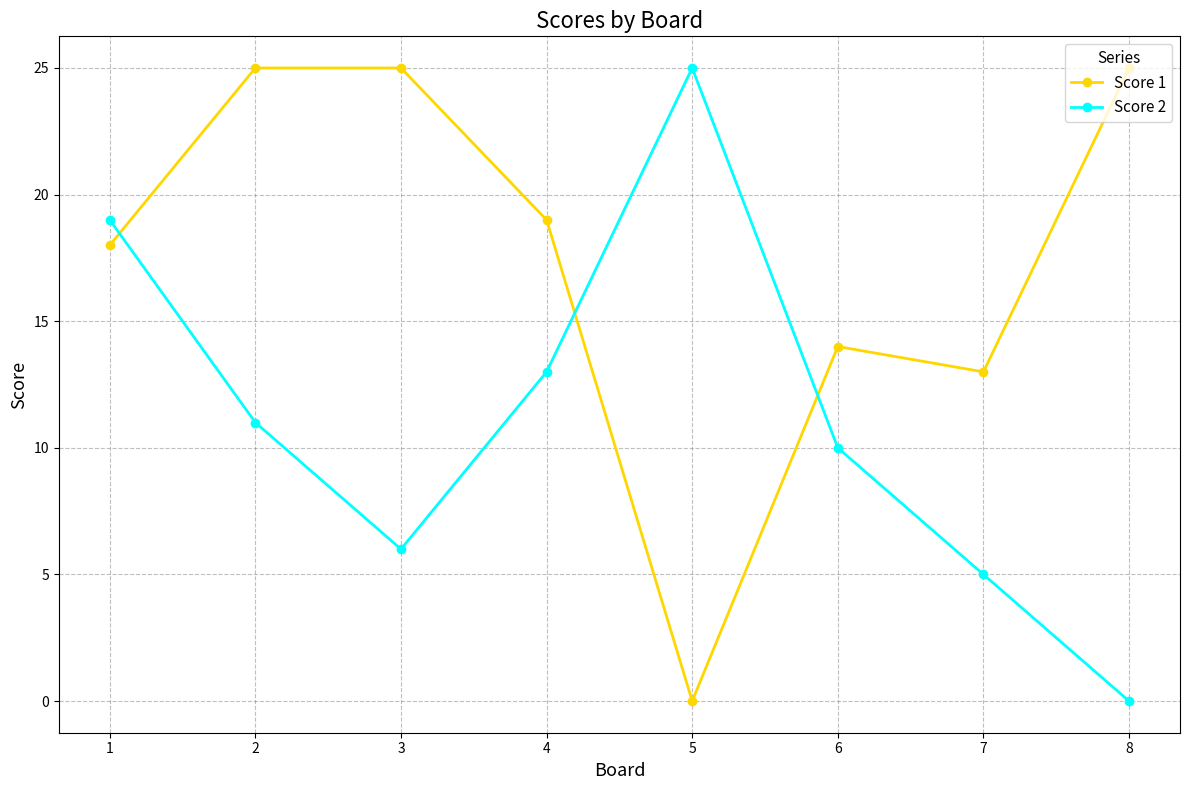

List the series in order of their overall mean, highest first.

Score 1, Score 2